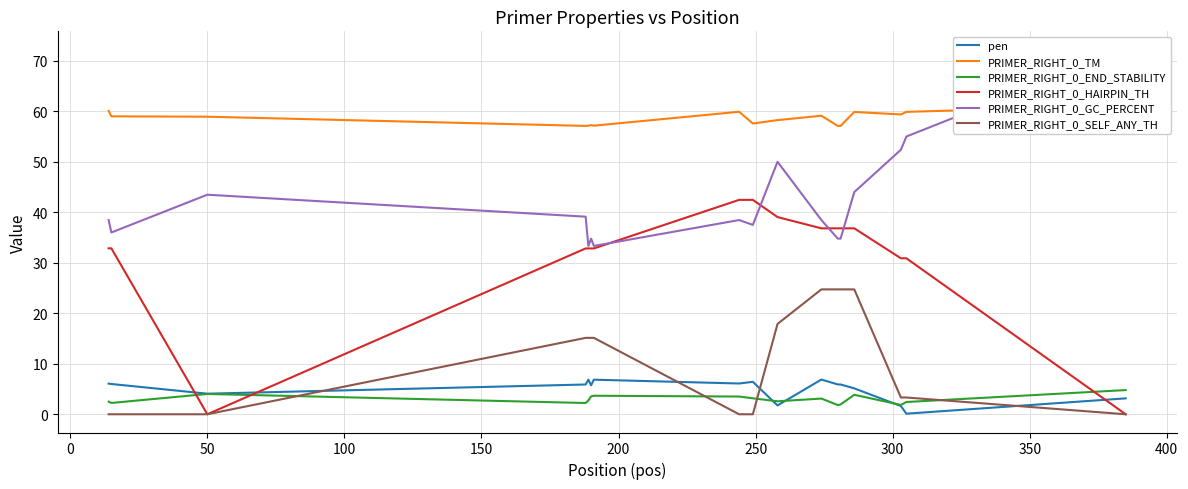

True or false: PRIMER_RIGHT_0_HAIRPIN_TH and PRIMER_RIGHT_0_TM intersect in this chart.

False